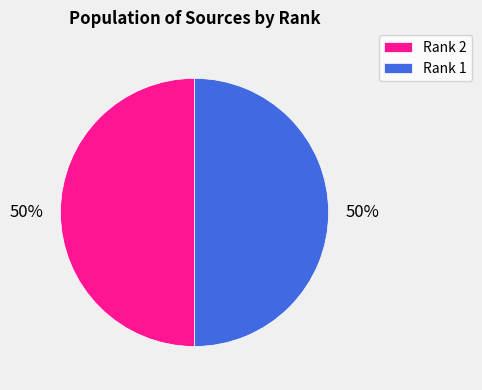

Combined, do Rank 2 and Rank 1 account for over 50%?

Yes